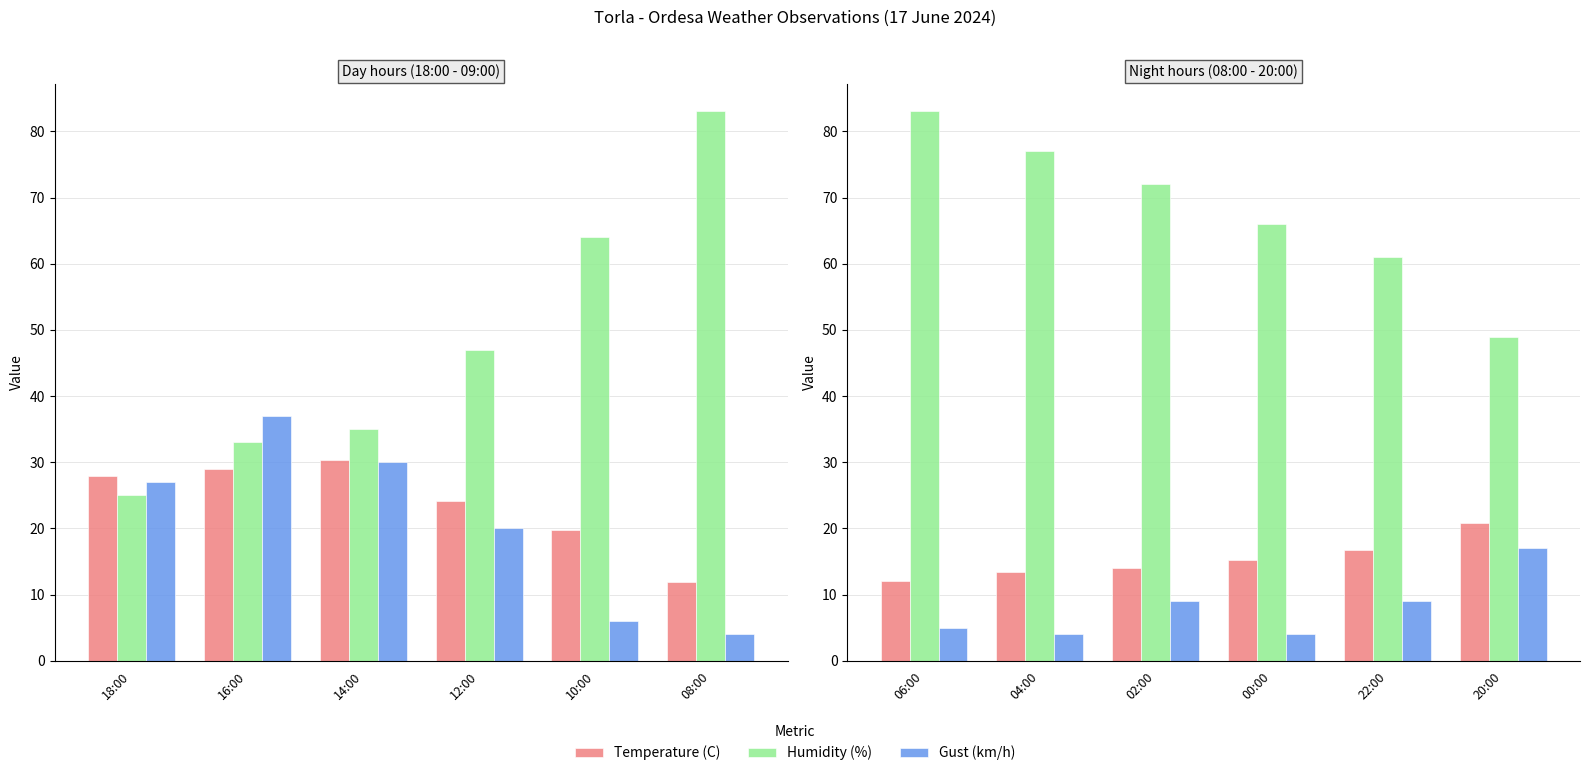

What is the label of the 3rd bar from the right?

00:00